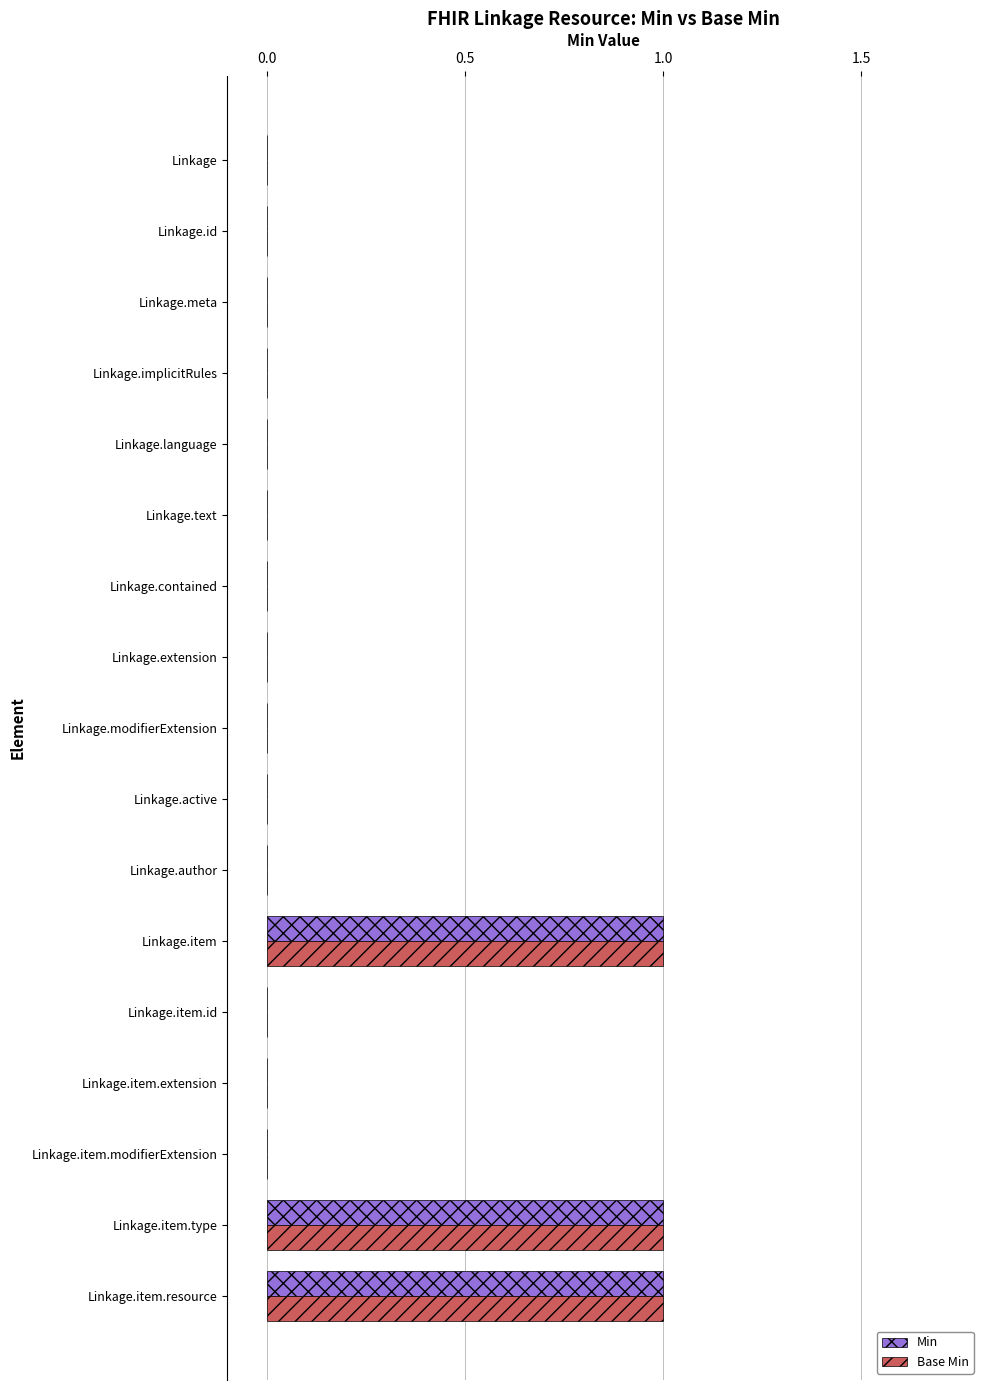

How many series are shown in this chart?

2